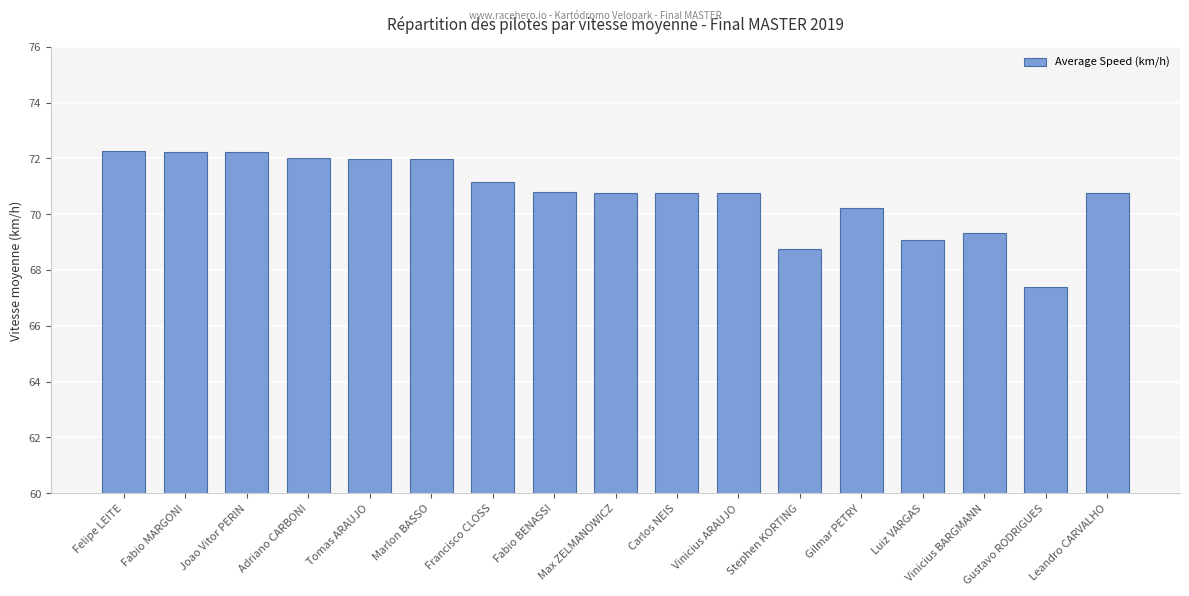

How many bars are there in total?

17